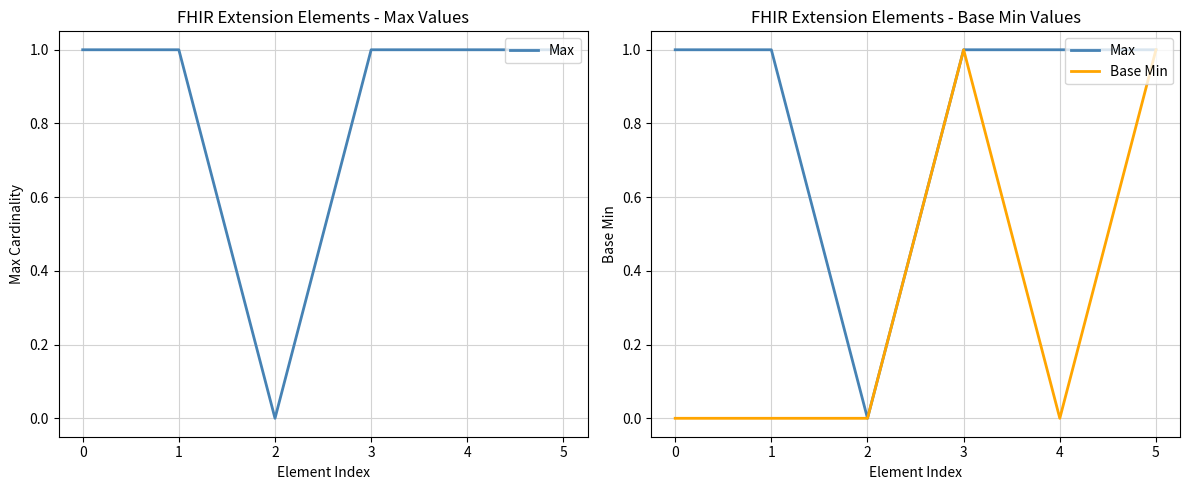

What is the difference between the maximum and minimum values in the Base Min series?

1